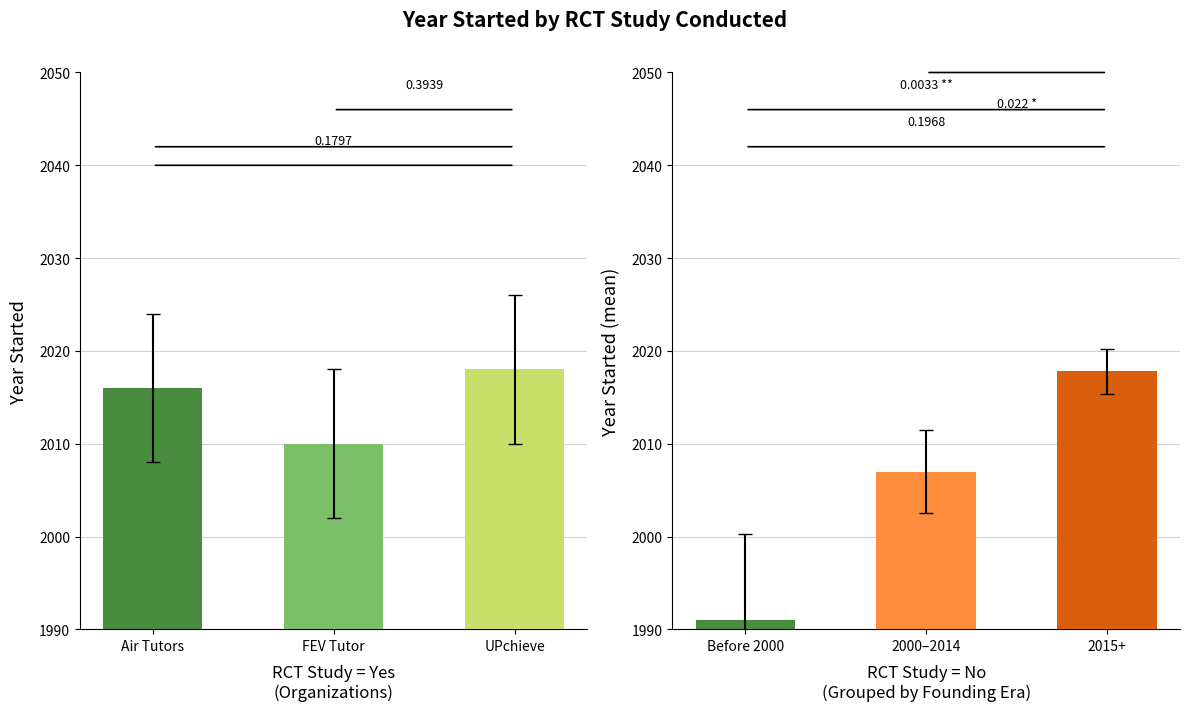

How many data points does each series have?

3